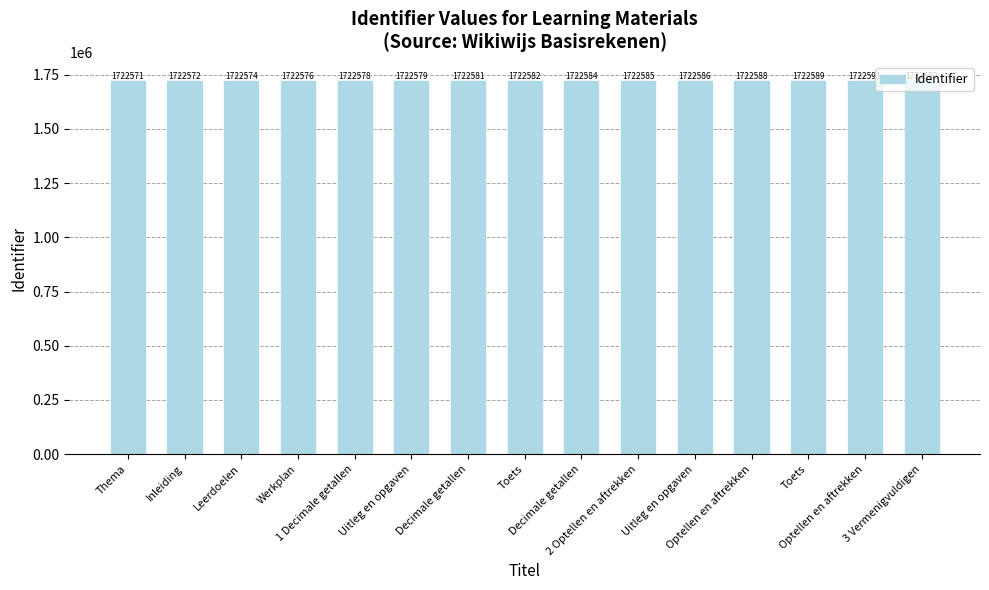

List the labels in order of value, smallest first.

Thema, Inleiding, Leerdoelen, Werkplan, 1 Decimale getallen, Uitleg en opgaven, Decimale getallen, Toets, Decimale getallen, 2 Optellen en aftrekken, Uitleg en opgaven, Optellen en aftrekken, Toets, Optellen en aftrekken, 3 Vermenigvuldigen